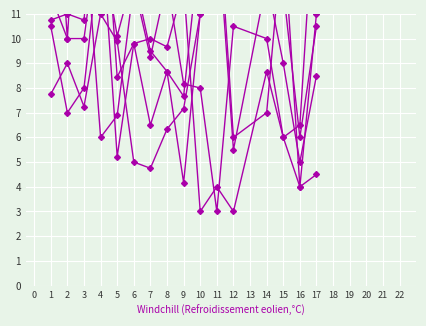

In C3, how many points are higher than both neighbors (excluding endpoints)?

5